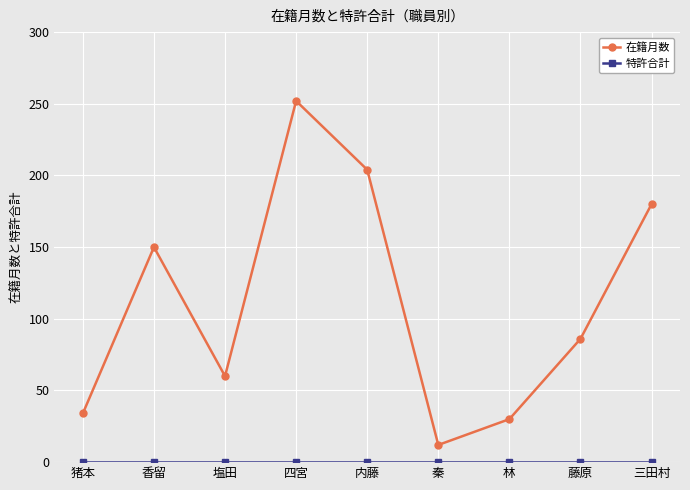

The value of 在籍月数 at 内藤 is 142. True or false?

False